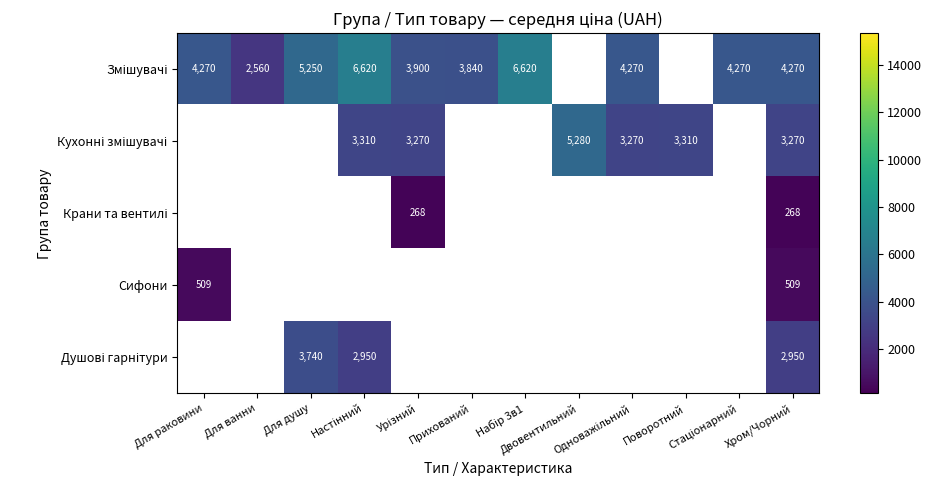

What is the spread (max minus min) of values at Для раковини?

3761.0